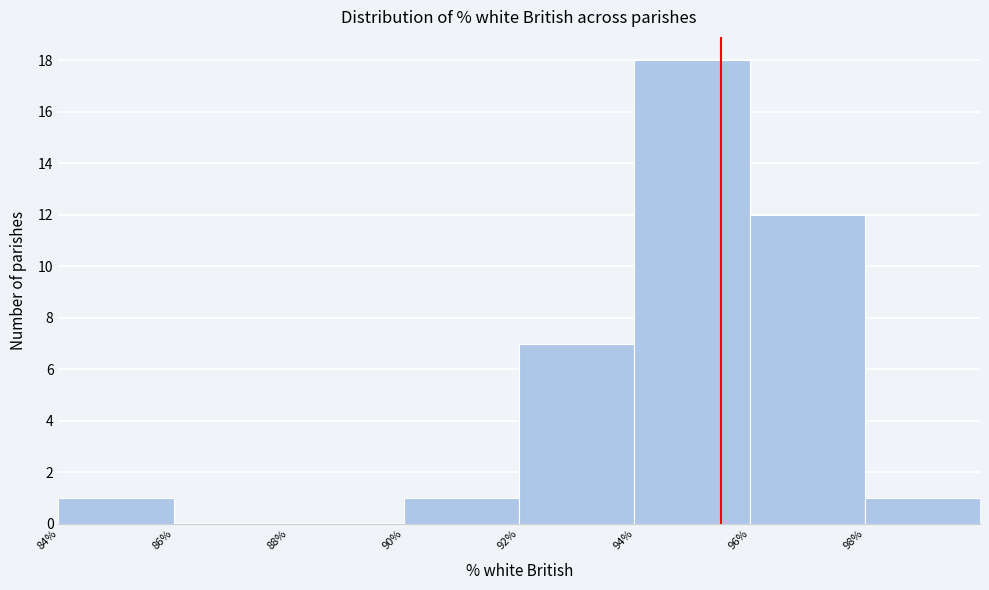

Over which range of the x-axis is the bar tallest?

94 to 96